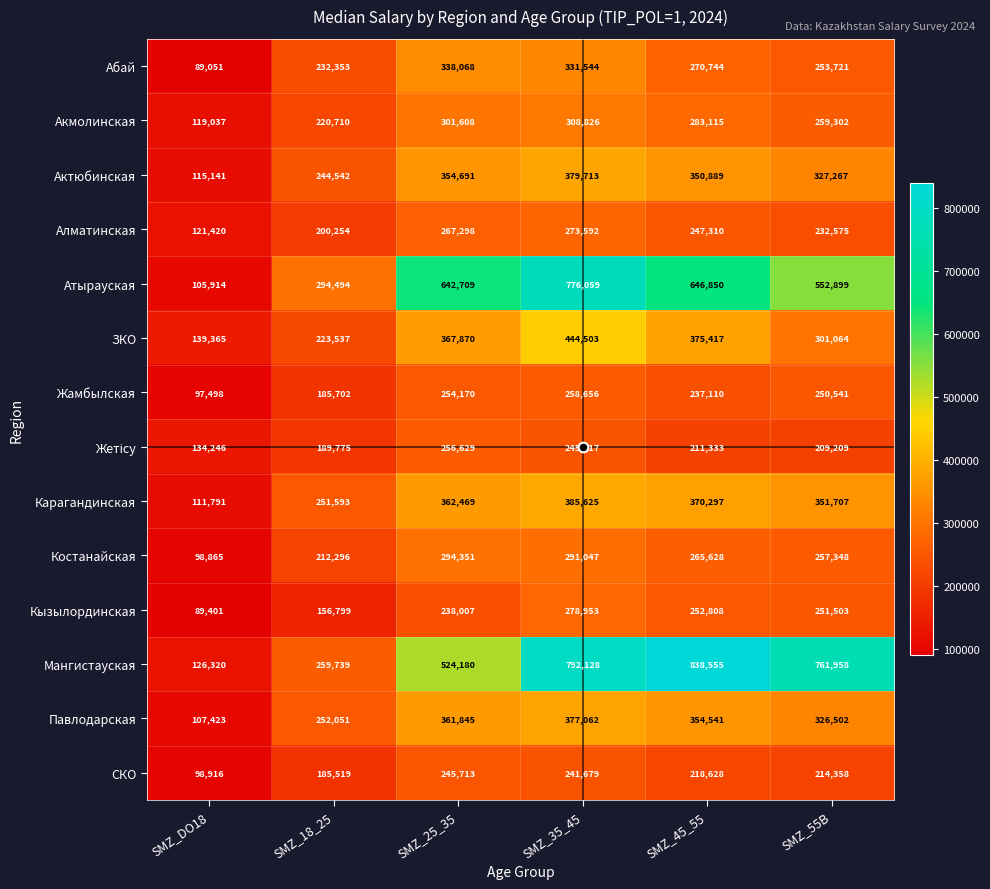

Is it true that Абай equals 253721 at SMZ_55B?

True